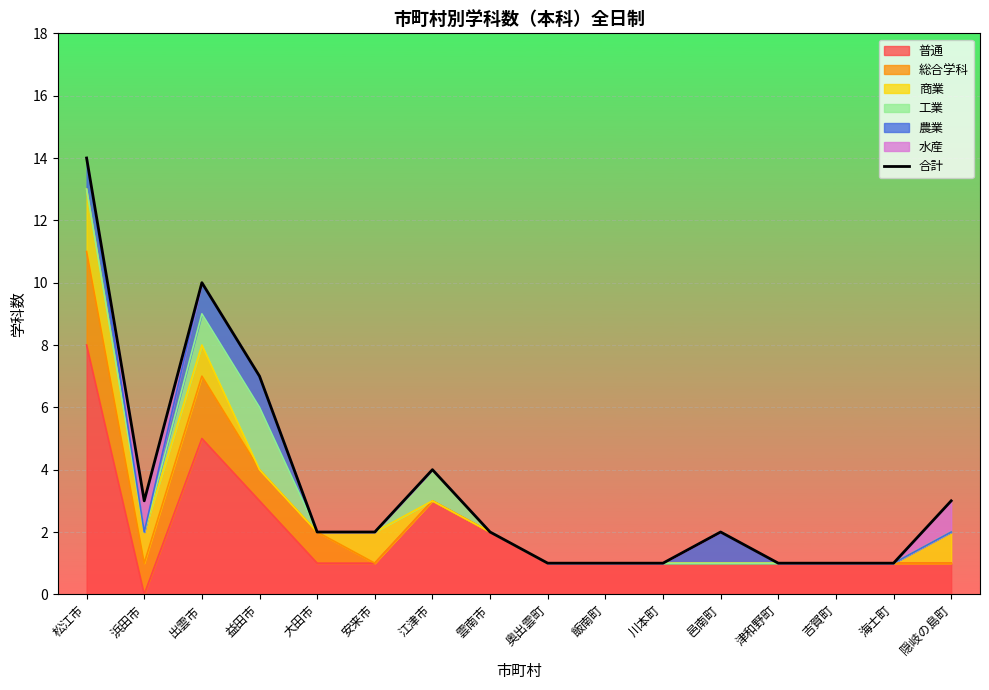

True or false: the data shows 1 at 隠岐の島町.

False